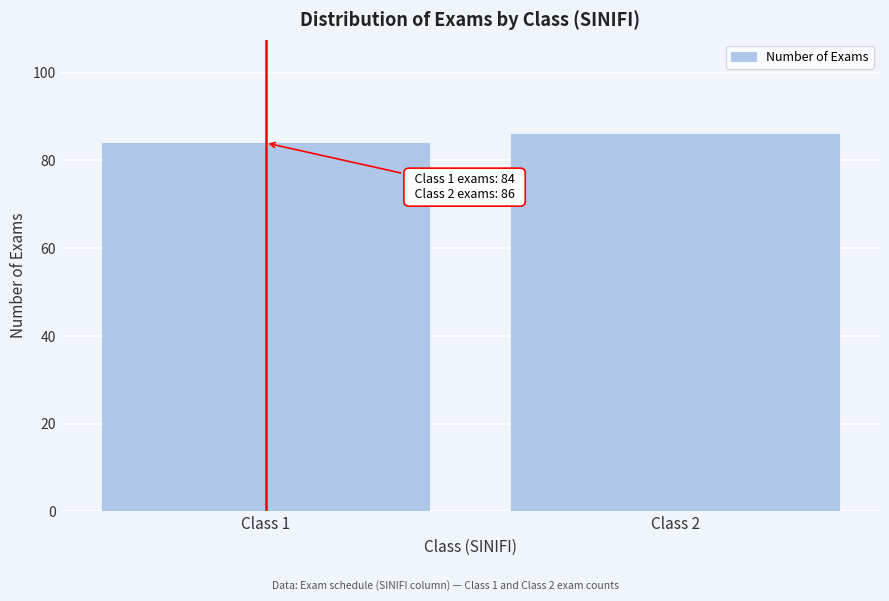

Reading left to right, transcribe all the data shown in this chart.

84	86